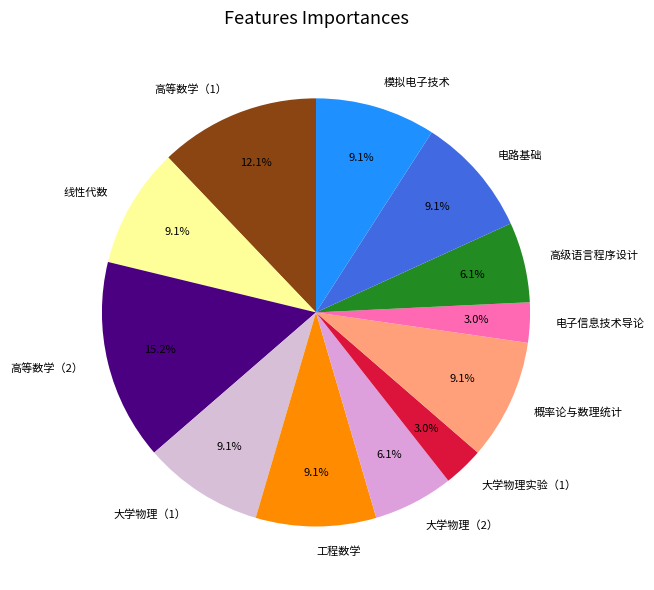

To the nearest percent, what portion does 高级语言程序设计 represent?

6%